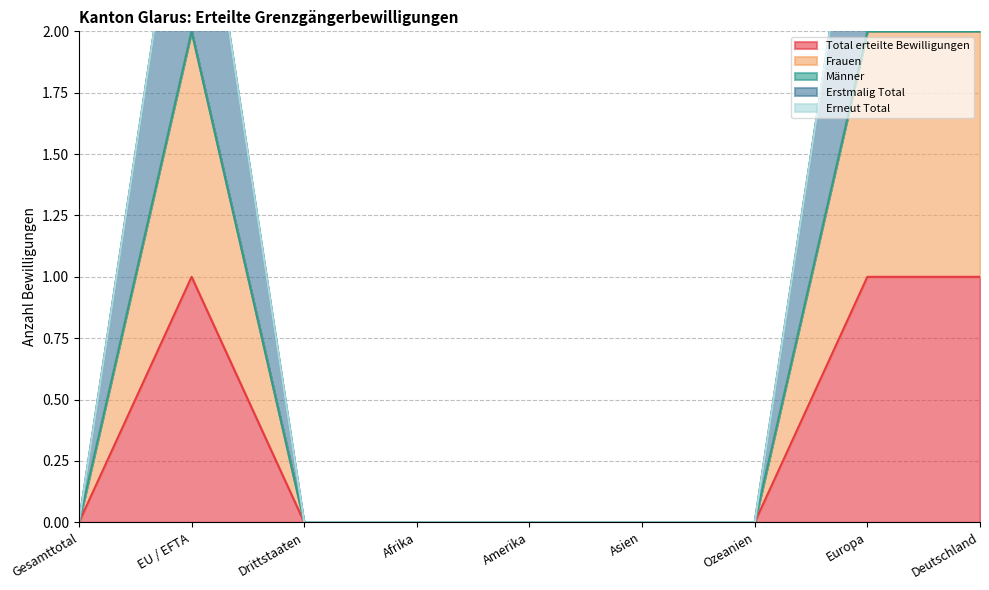

Where is the first local maximum for Total erteilte Bewilligungen?

EU / EFTA